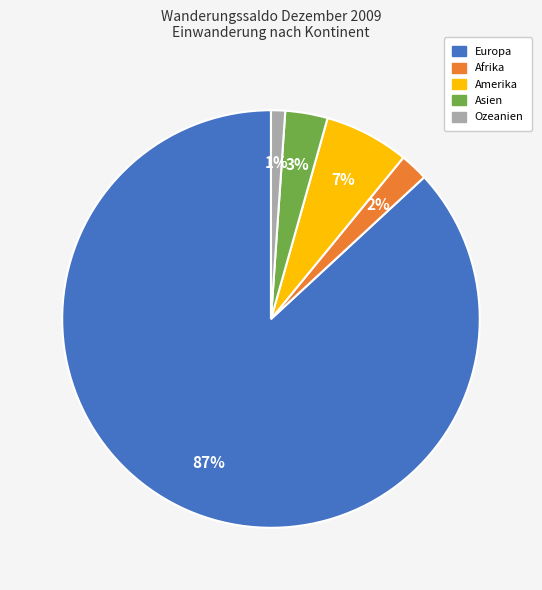

To the nearest percent, what portion does Europa represent?

87%